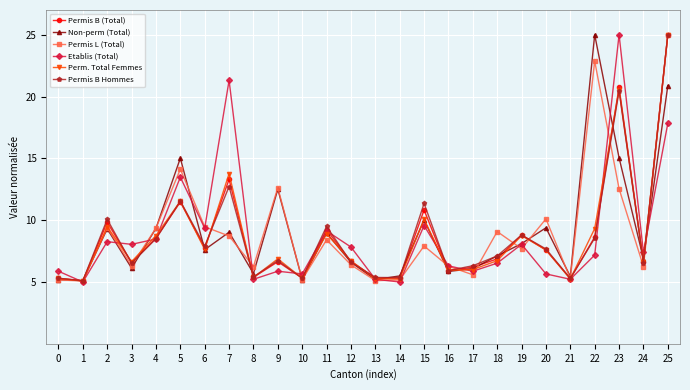

Where is Perm. Total Femmes nearest to the value 15?

7